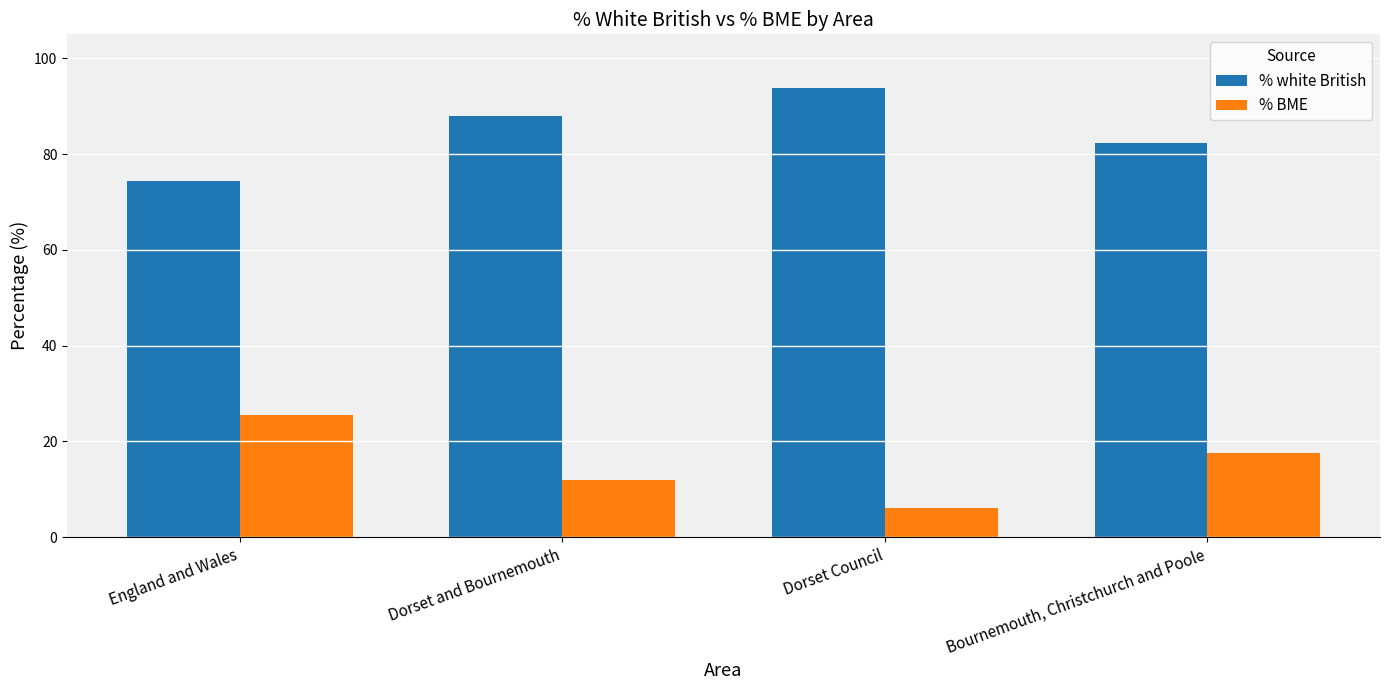

What is the label of the 3rd bar from the left?

Dorset Council